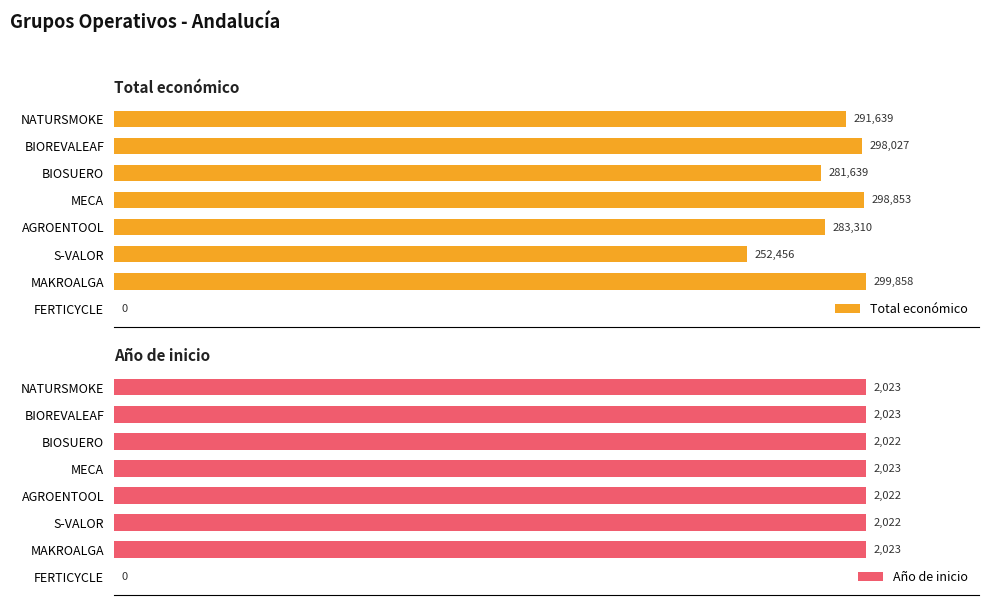

Does the chart contain any negative values?

No